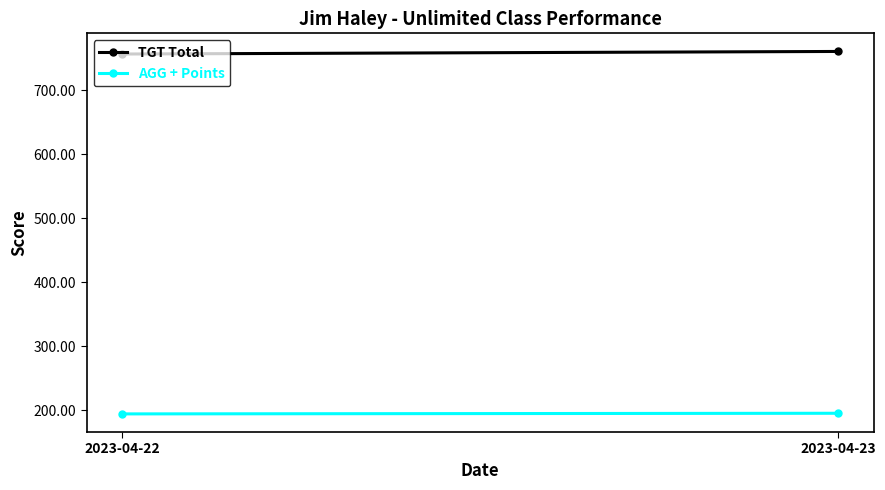

What is the total value across all series at 2023-04-23?

956.2